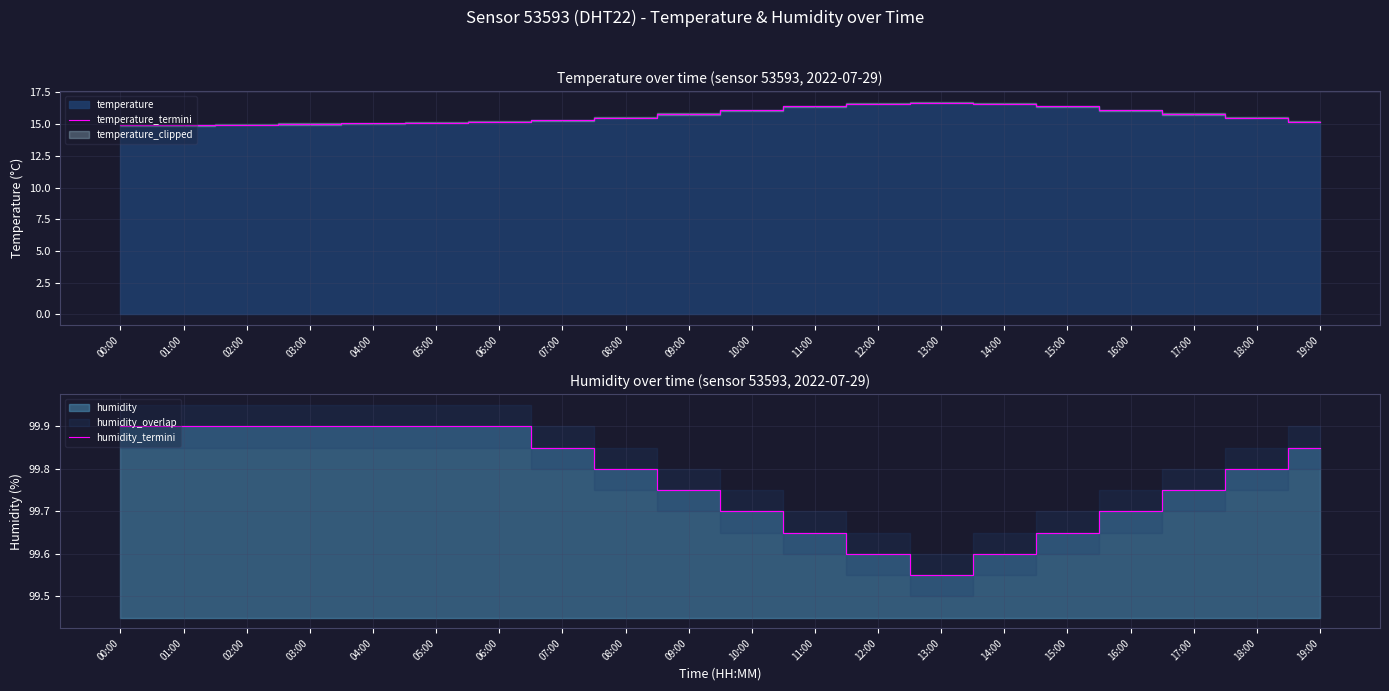

How many series are shown in this chart?

2